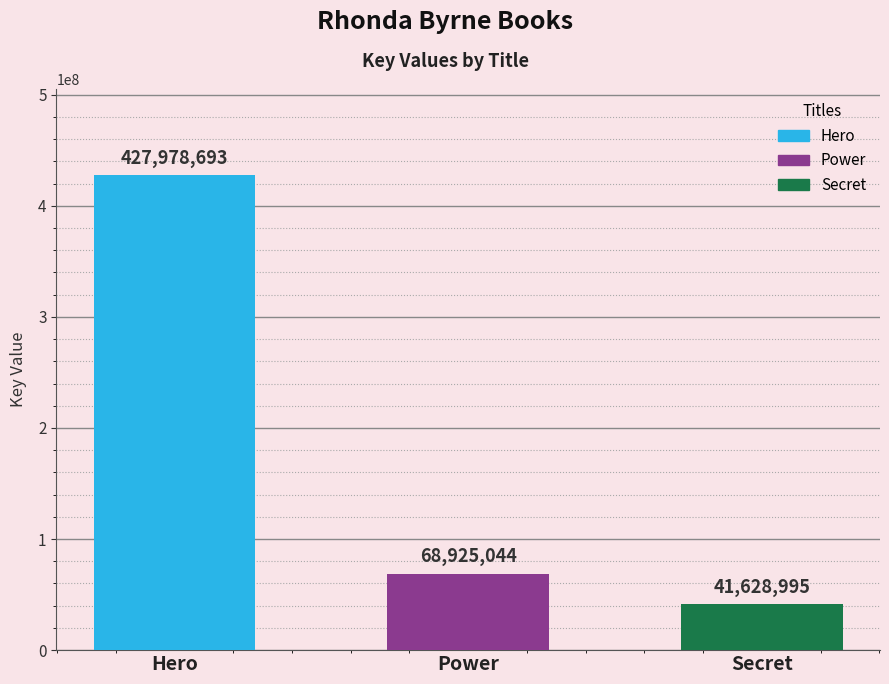

Approximately how many times larger is the value at Power compared to Secret?

1.7